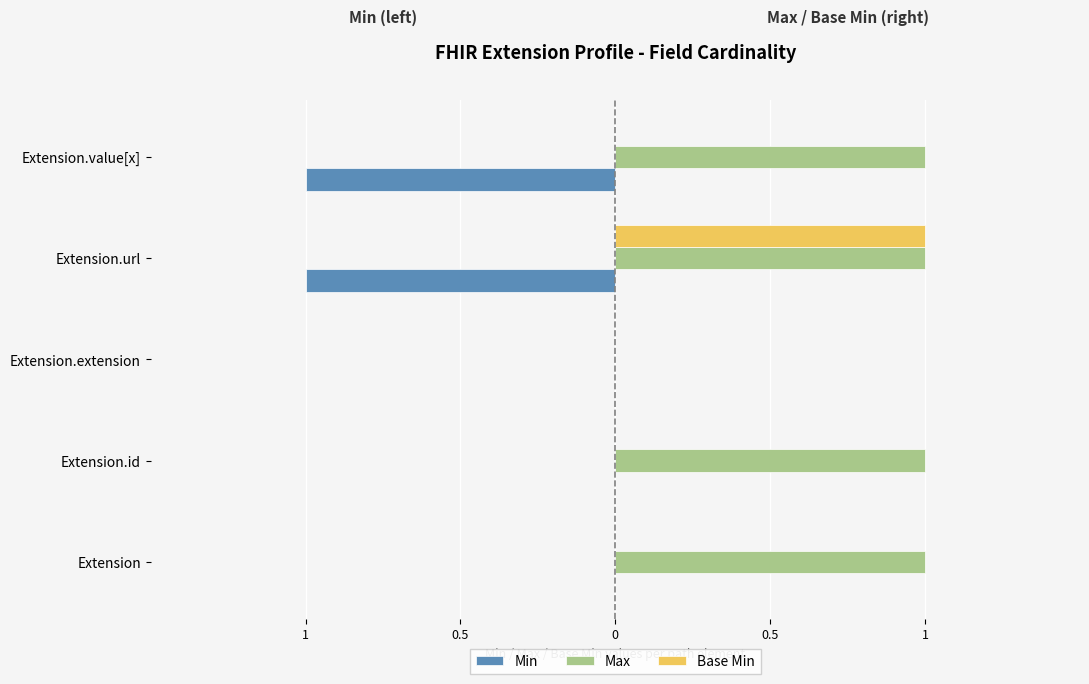

Reading left to right, what are all the values shown in this chart?

Min: 0	0	0	-1	-1
Max: 1	1	0	1	1
Base Min: 0	0	0	1	0